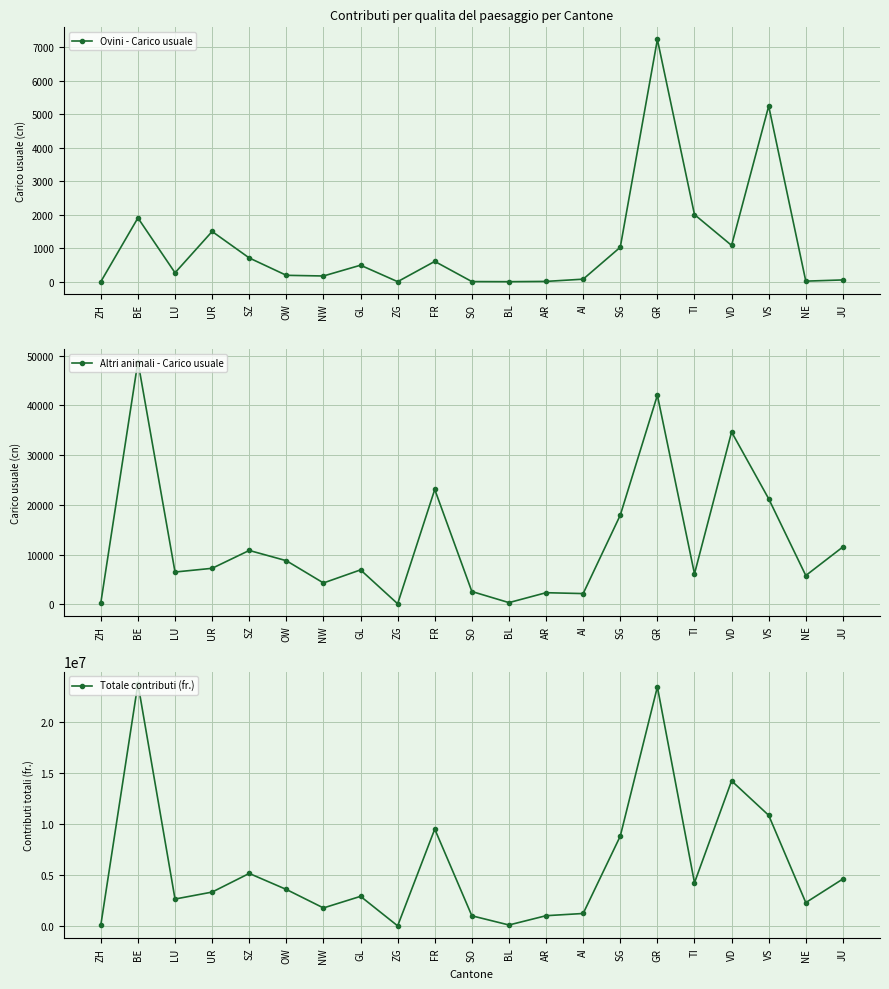

At which label does Altri animali - Carico usuale reach its peak?

BE